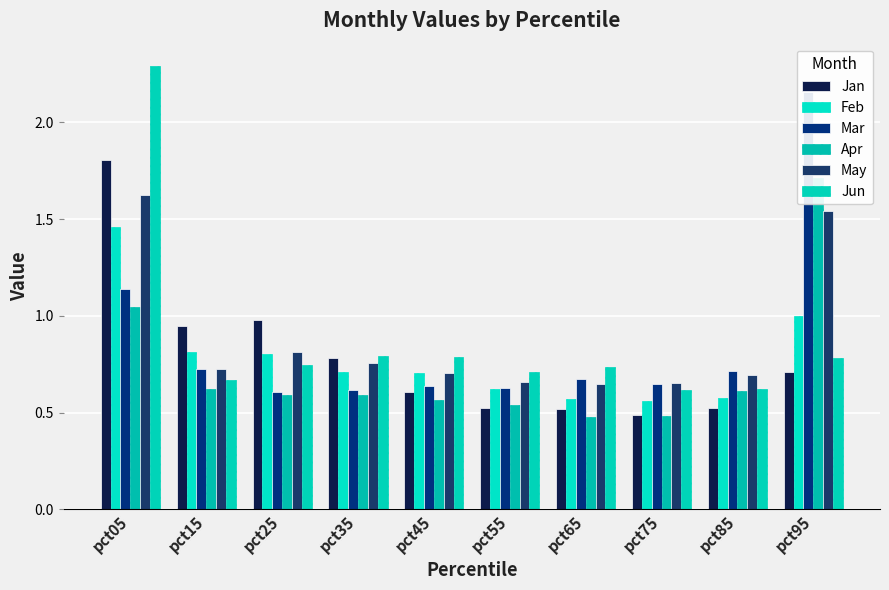

Between pct15 and pct85, which is larger?

pct15